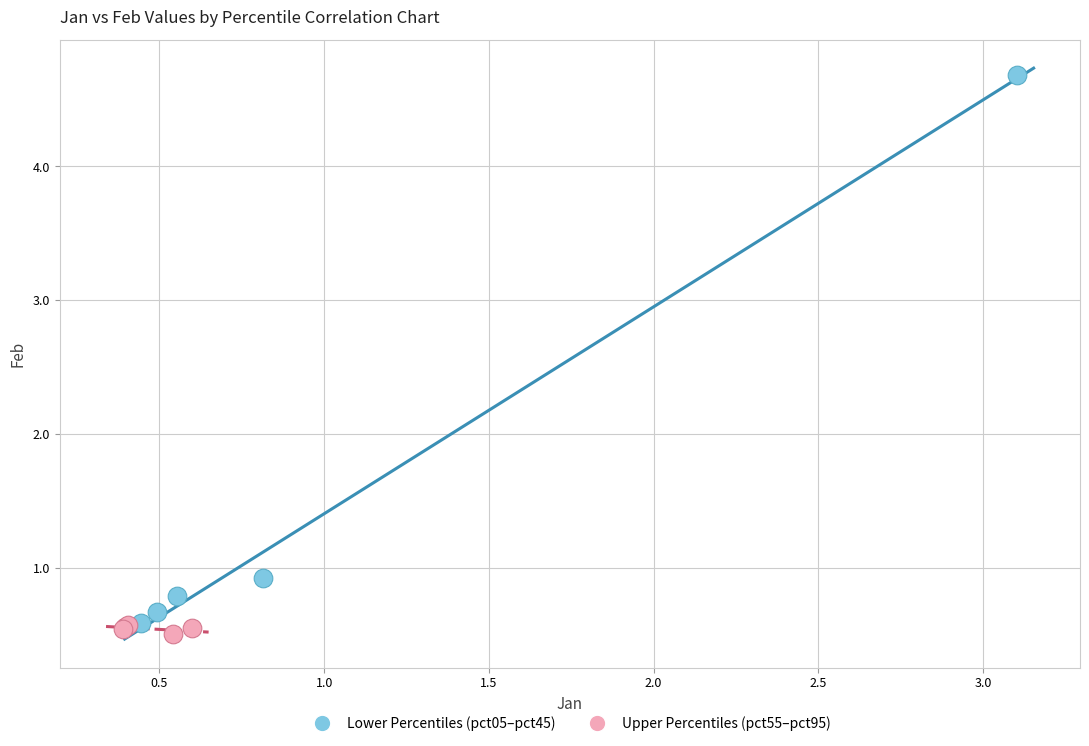

Which series contains the highest Y value?

Lower Percentiles (pct05–pct45)